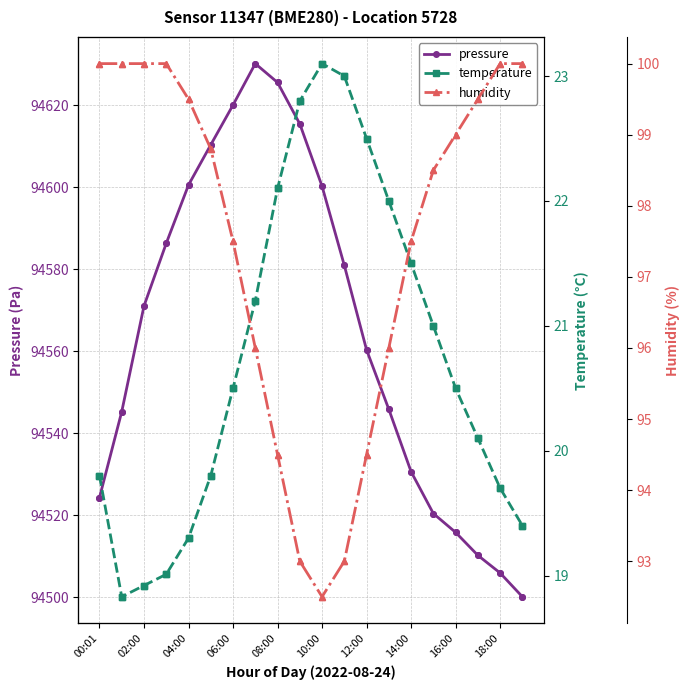

What is the highest value of the pressure series?

94630.1